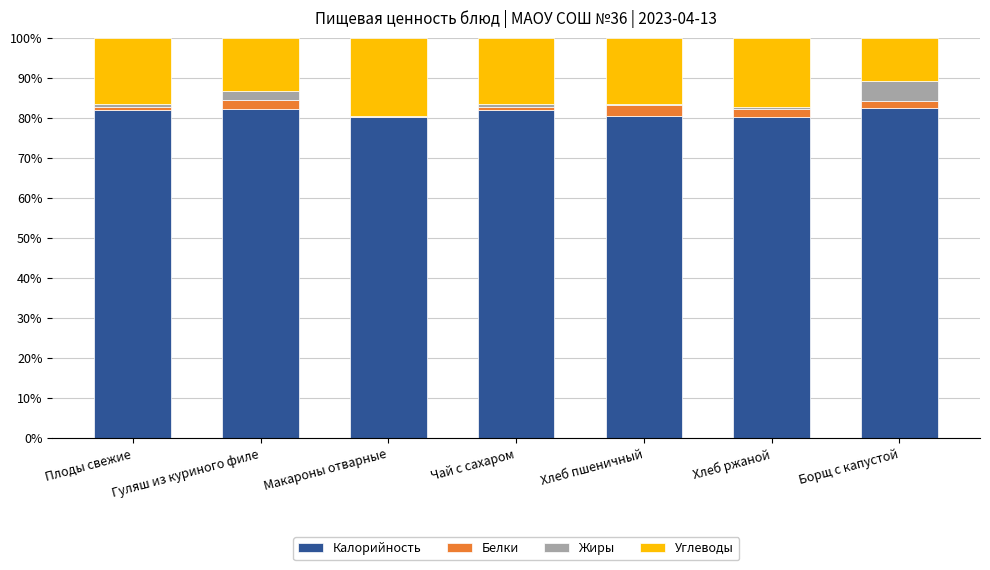

The value of Калорийность at Гуляш из куриного филе is 135.9. True or false?

False